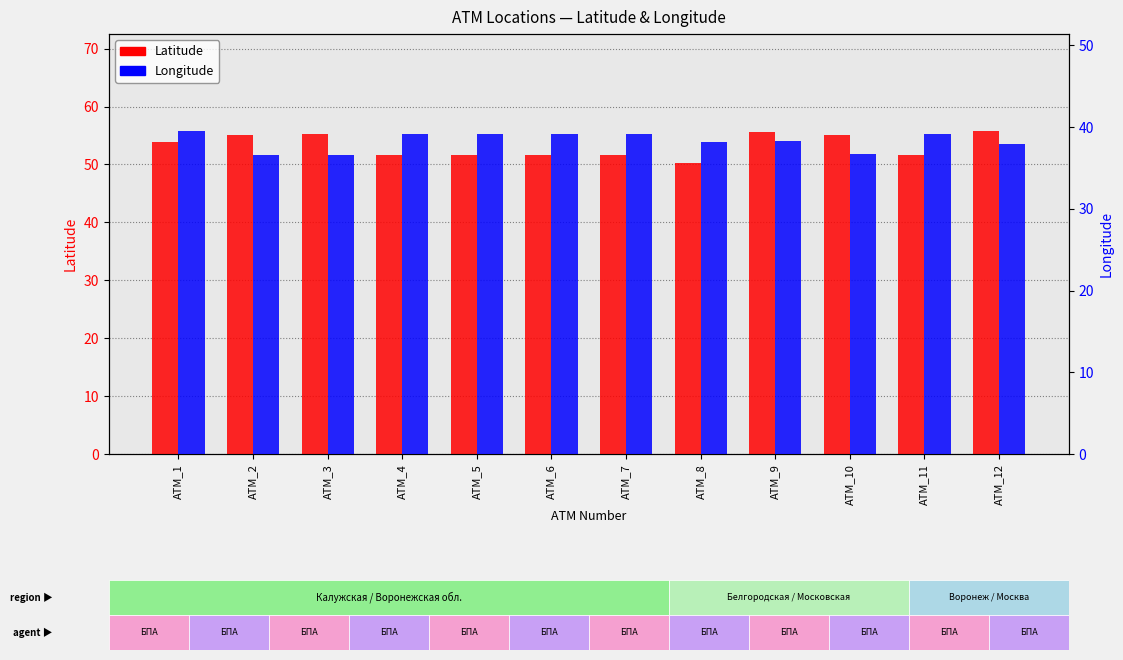

What is the difference between the highest and lowest values at ATM_1?

14.3